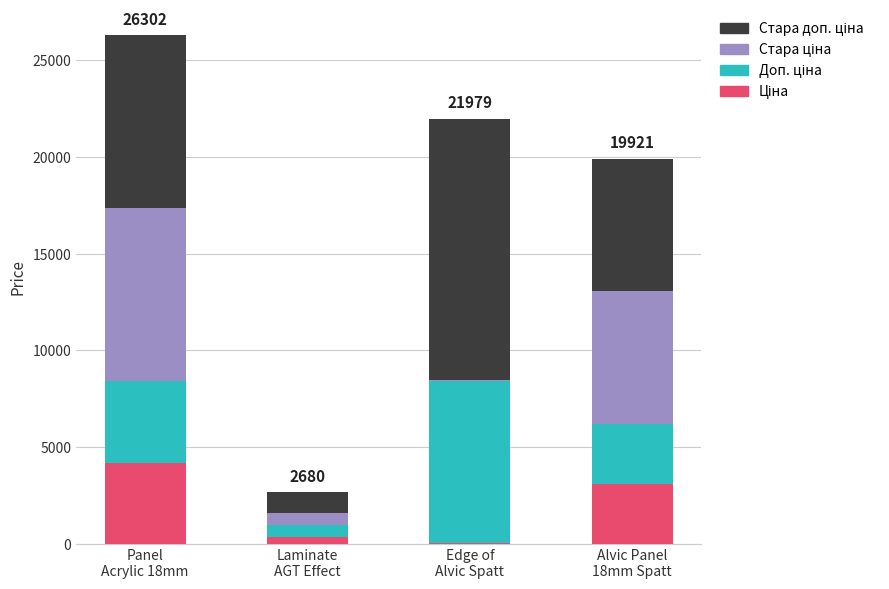

How many data points does each series have?

4